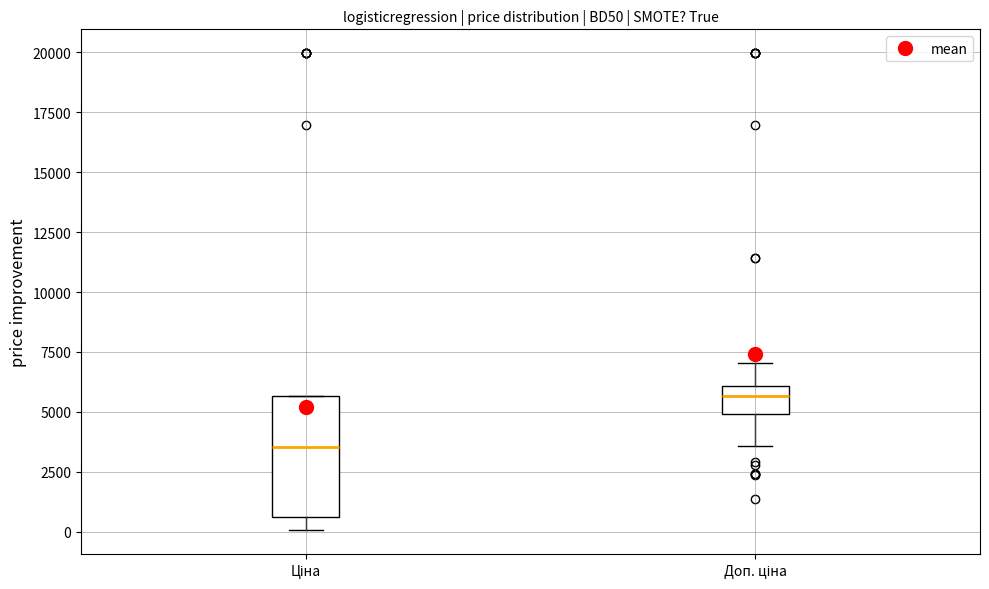

Where is the upper edge of the box for Ціна on the y-axis? The values are not printed on the chart, so give them approximately, as read against the axis.

5500